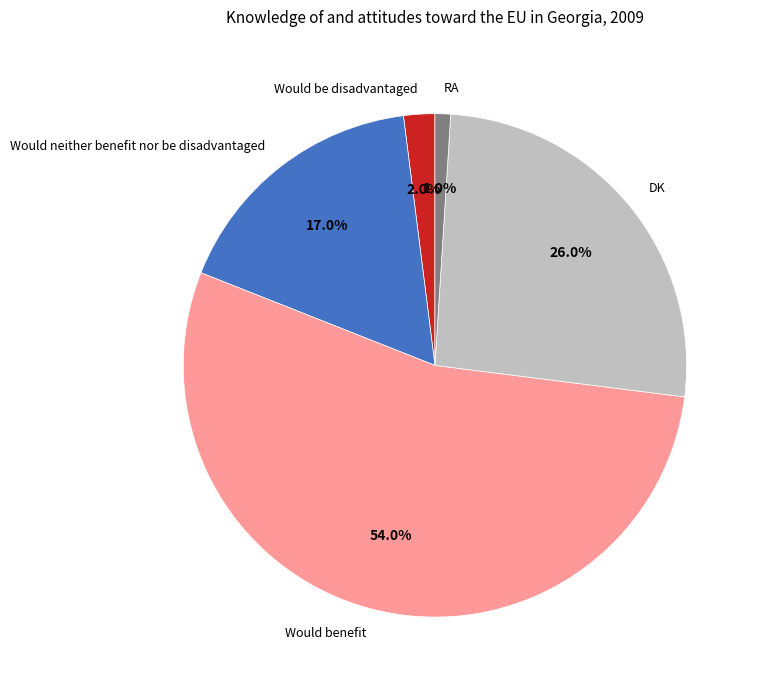

Which category accounts for the majority?

Would benefit